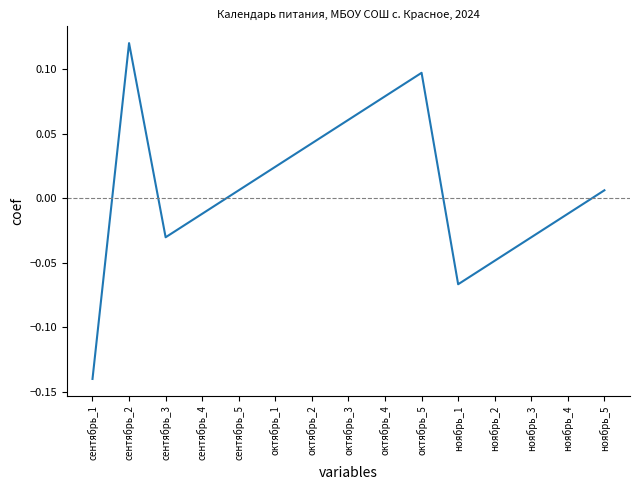

What is the difference between the maximum and minimum values?

0.3